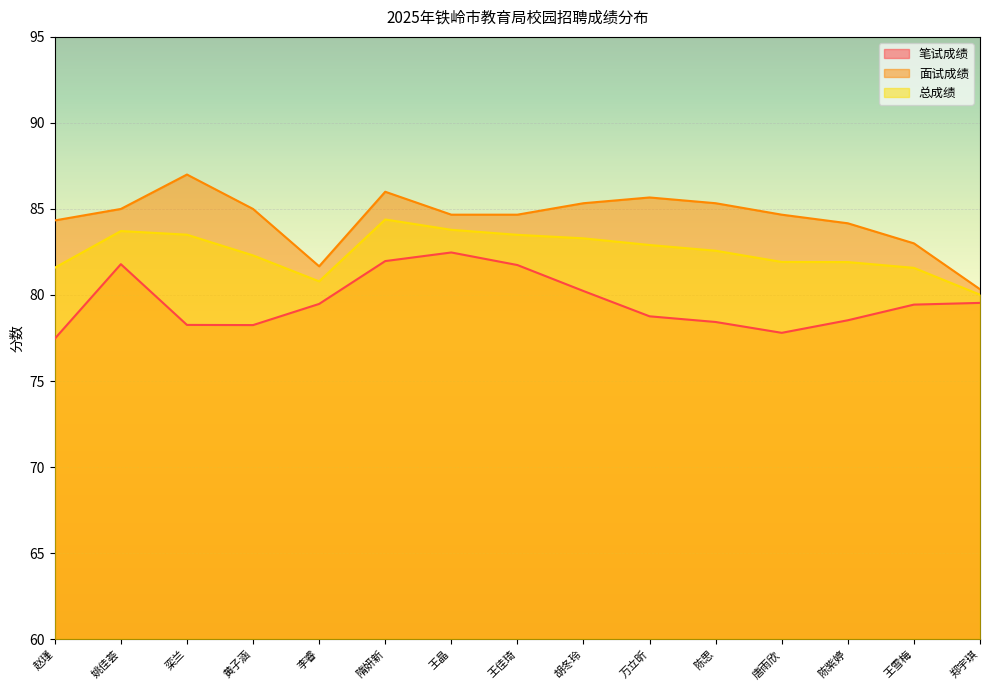

How many data points in 面试成绩 are above 84?

12